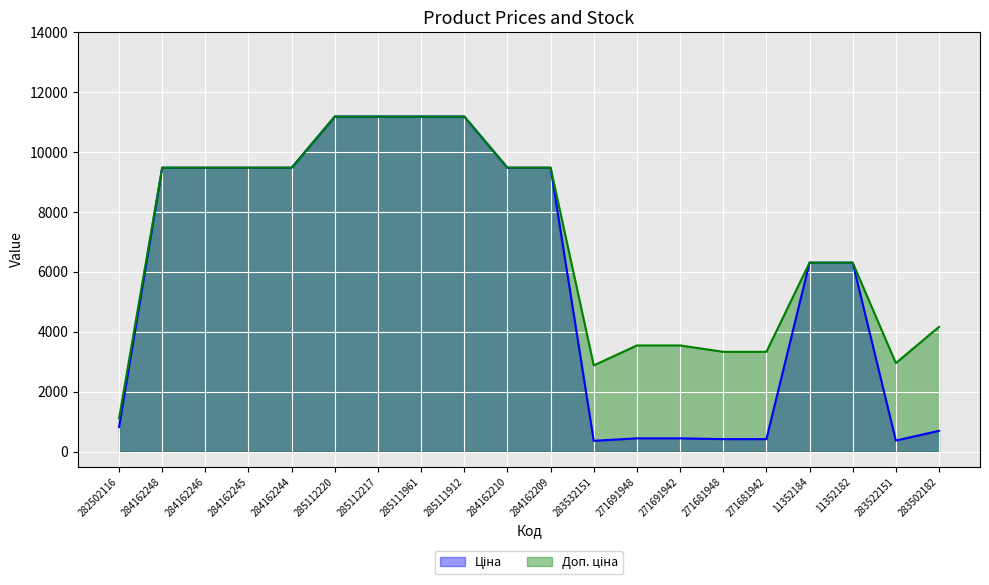

What is the difference between the Ціна values at 284162209 and 271681942?

9063.5